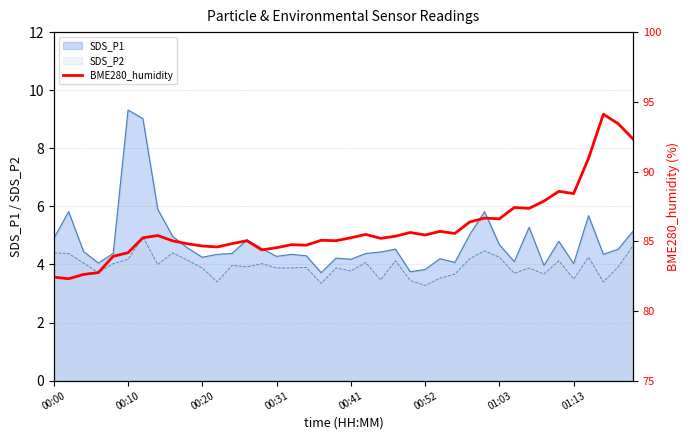

What is the maximum value shown in the chart?

94.1